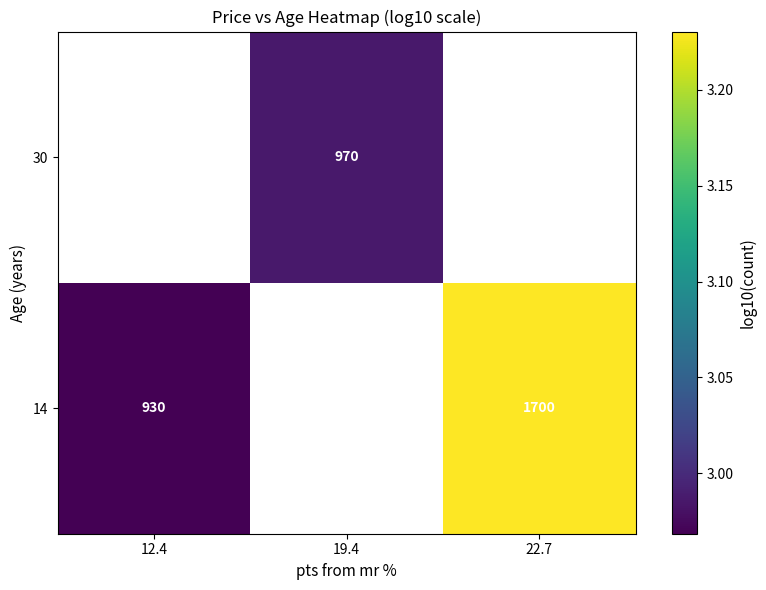

At which label does 30 reach its minimum?

12.4